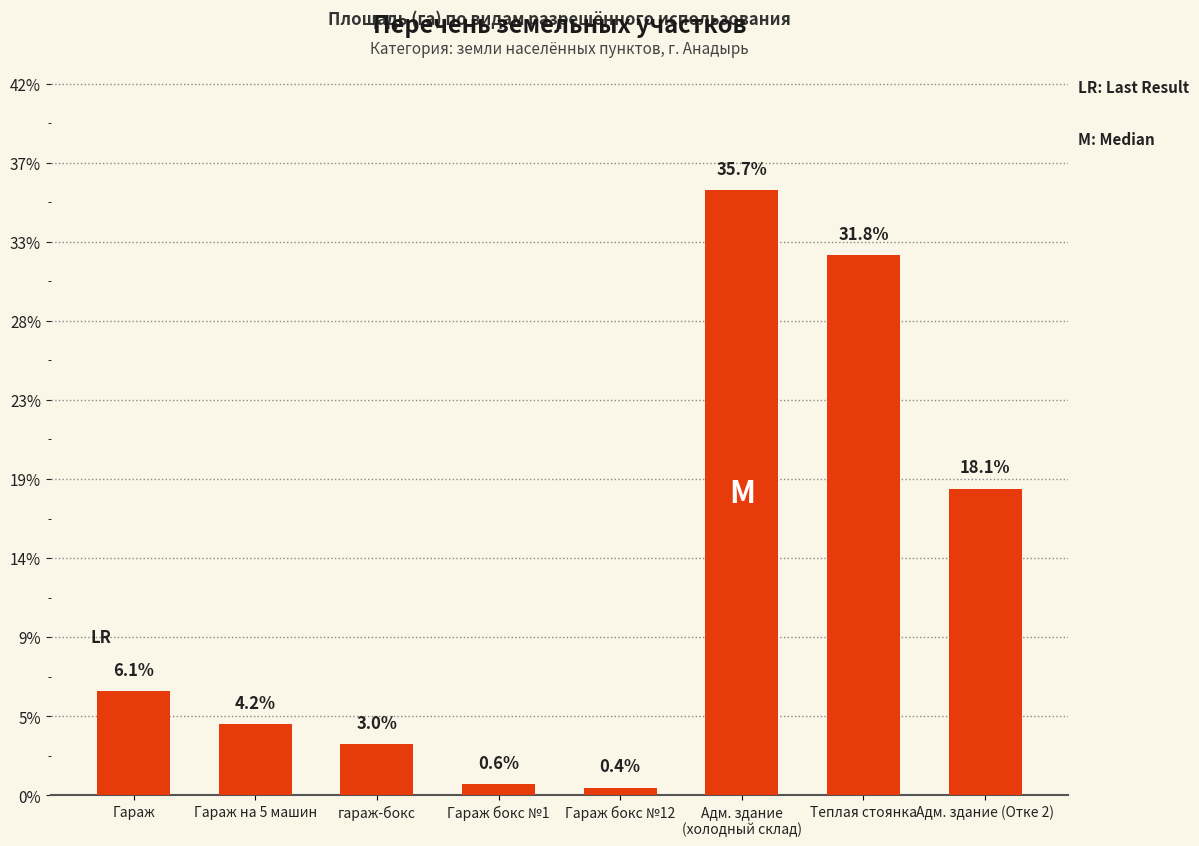

Are the bars horizontal?

No